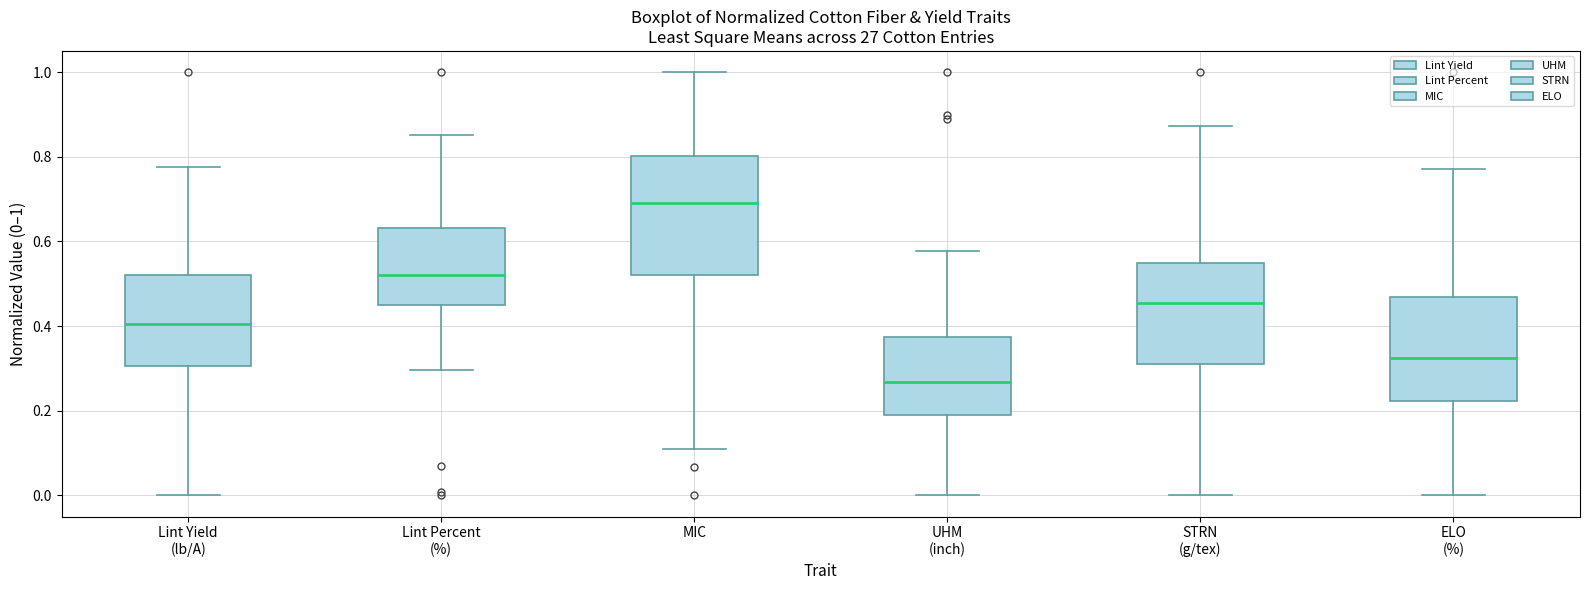

Where does the lower whisker of the box for Lint Percent (%) end on the y-axis? The values are not printed on the chart, so give them approximately, as read against the axis.

0.30